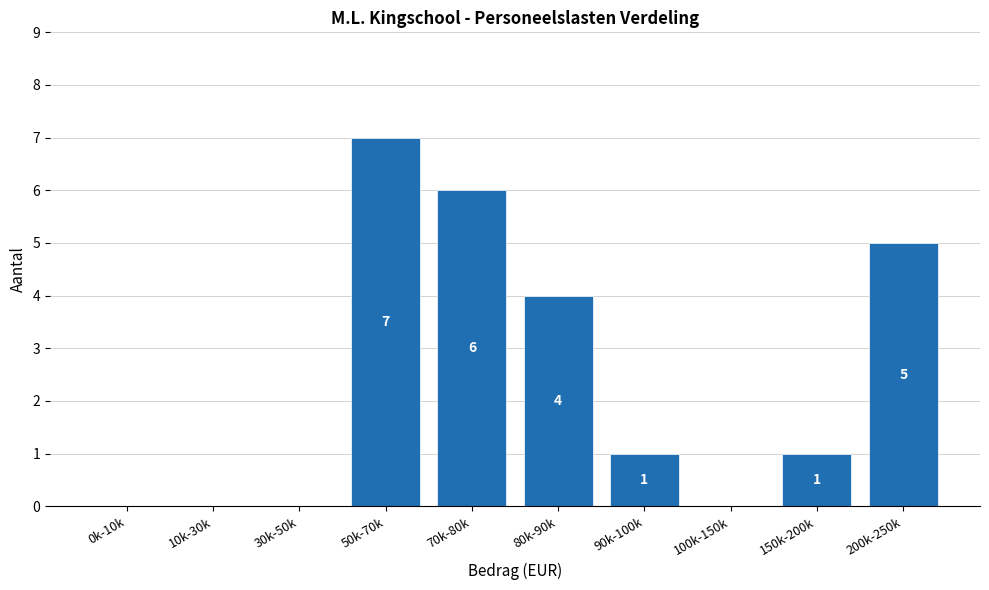

Reading left to right, transcribe all the data shown in this chart.

0k-10k=0	10k-30k=0	30k-50k=0	50k-70k=7	70k-80k=6	80k-90k=4	90k-100k=1	100k-150k=0	150k-200k=1	200k-250k=5